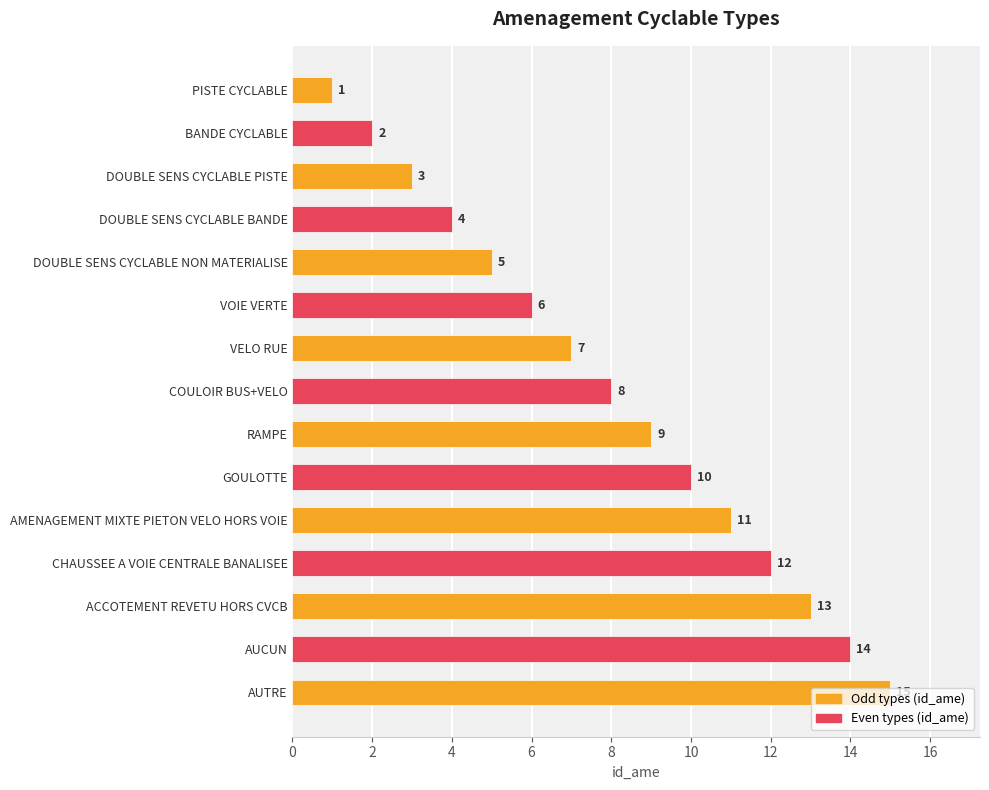

Approximately how many times larger is the value at AMENAGEMENT MIXTE PIETON VELO HORS VOIE compared to CHAUSSEE A VOIE CENTRALE BANALISEE?

0.9